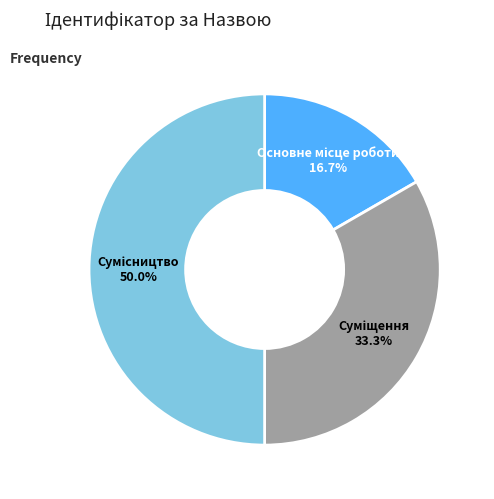

How many segments does this pie chart have?

3